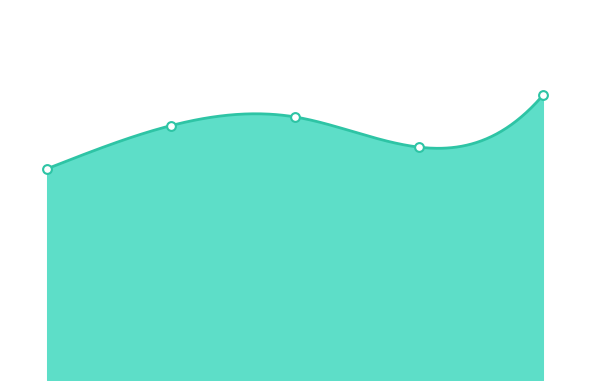

Which has a higher value, 32 or 36?

32